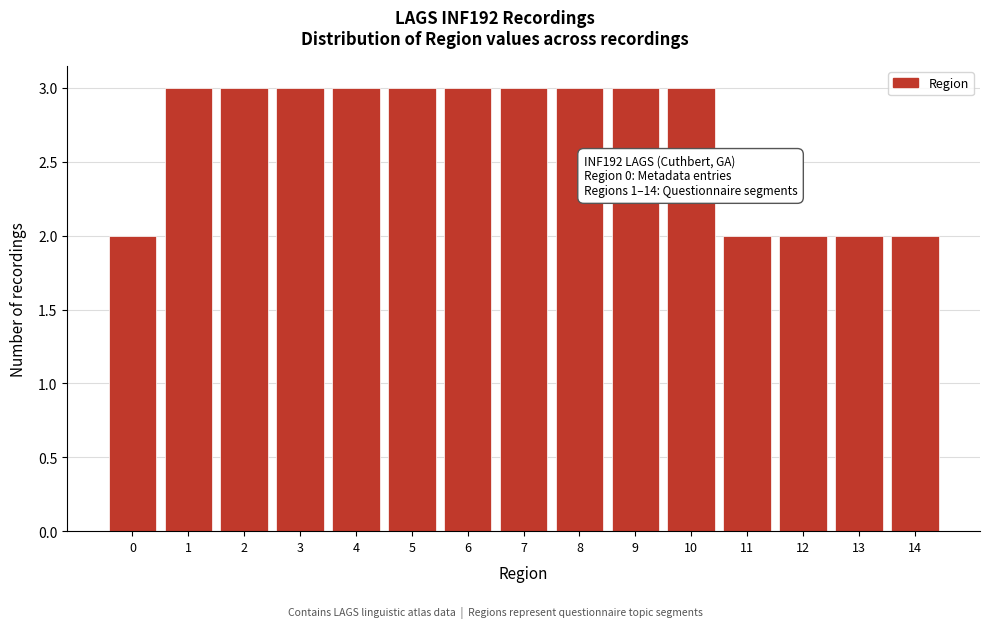

Reading right to left, transcribe all the data shown in this chart.

14=2	13=2	12=2	11=2	10=3	9=3	8=3	7=3	6=3	5=3	4=3	3=3	2=3	1=3	0=2